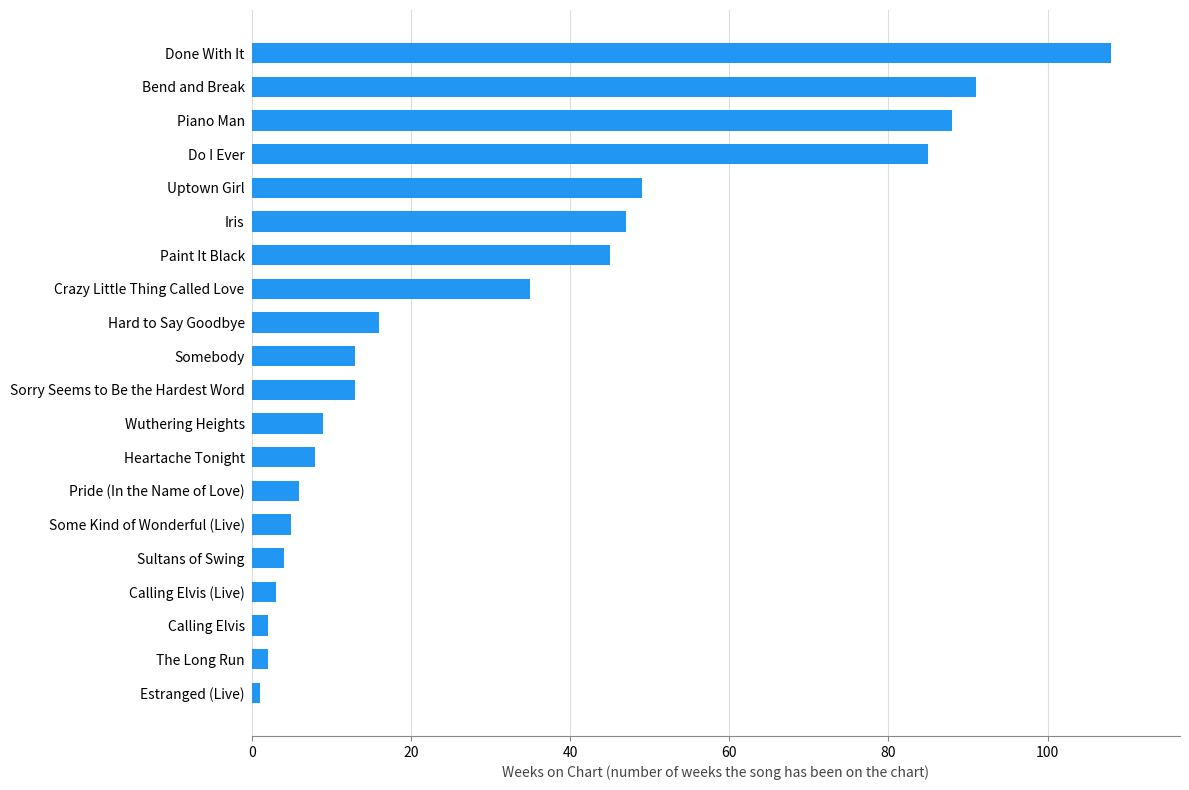

Reading top to bottom, what are all the values shown in this chart?

Done With It=108	Bend and Break=91	Piano Man=88	Do I Ever=85	Uptown Girl=49	Iris=47	Paint It Black=45	Crazy Little Thing Called Love=35	Hard to Say Goodbye=16	Somebody=13	Sorry Seems to Be the Hardest Word=13	Wuthering Heights=9	Heartache Tonight=8	Pride (In the Name of Love)=6	Some Kind of Wonderful (Live)=5	Sultans of Swing=4	Calling Elvis (Live)=3	Calling Elvis=2	The Long Run=2	Estranged (Live)=1